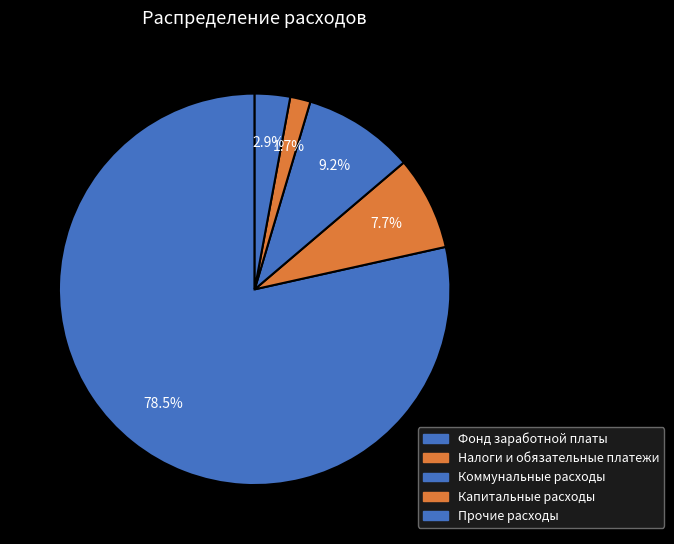

How many slices are in this pie chart?

5